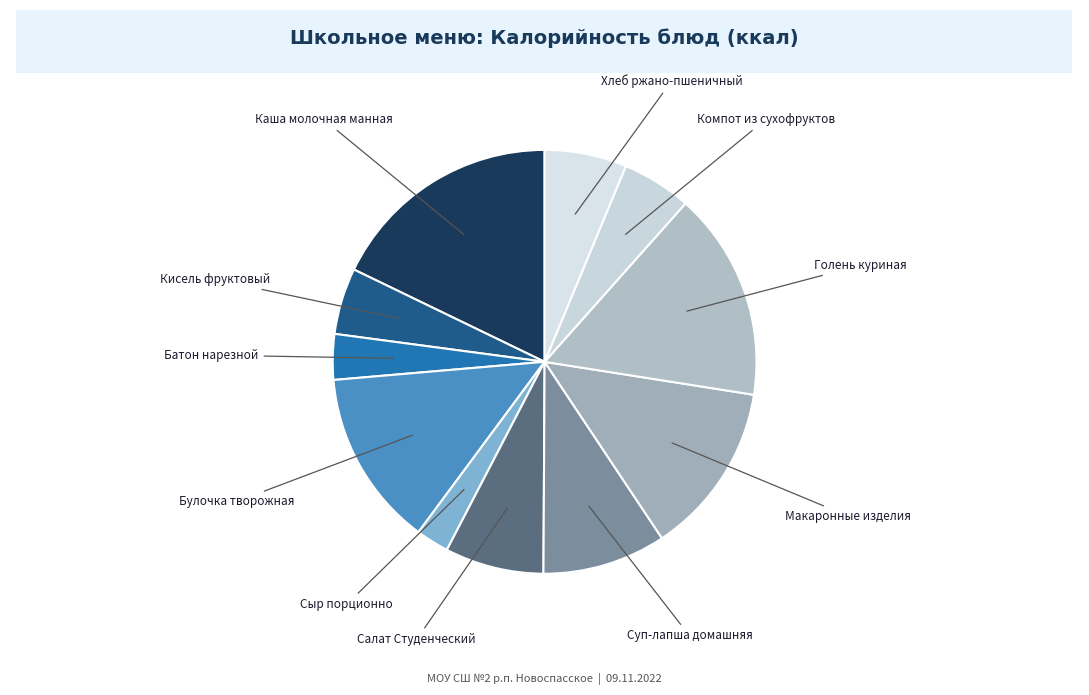

True or false: Компот из сухофруктов accounts for 1% of the total.

False